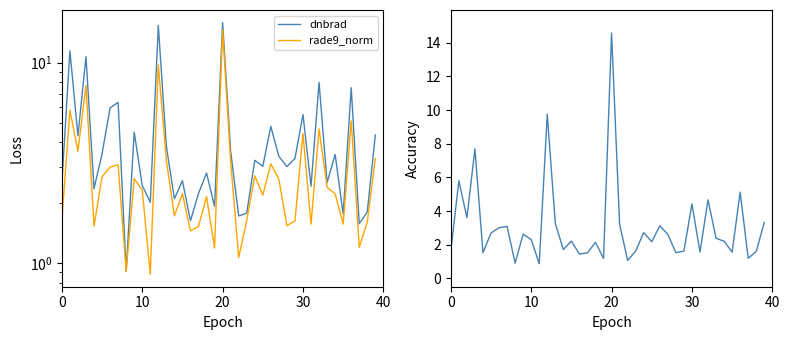

What is the highest value of the dnbrad series?

15.8